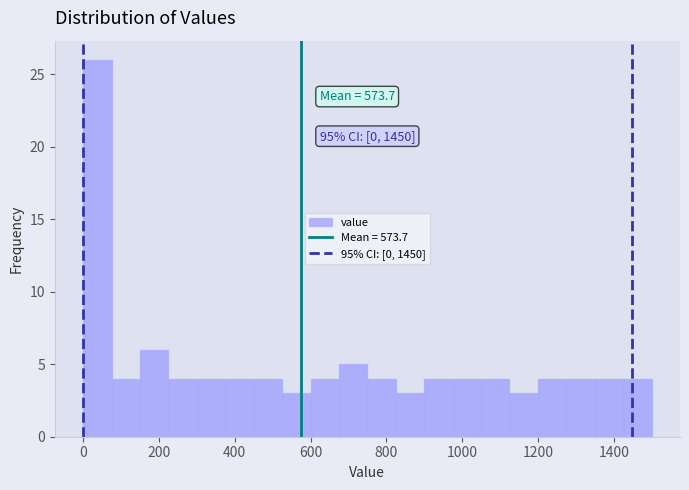

Around what value on the x-axis is the tallest bar? Give the approximate position of its centre, as read against the axis.

40